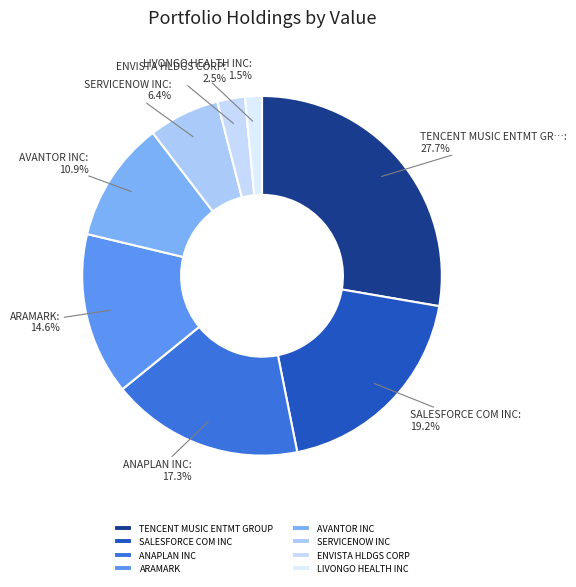

To the nearest percent, what portion does SALESFORCE COM INC represent?

19%